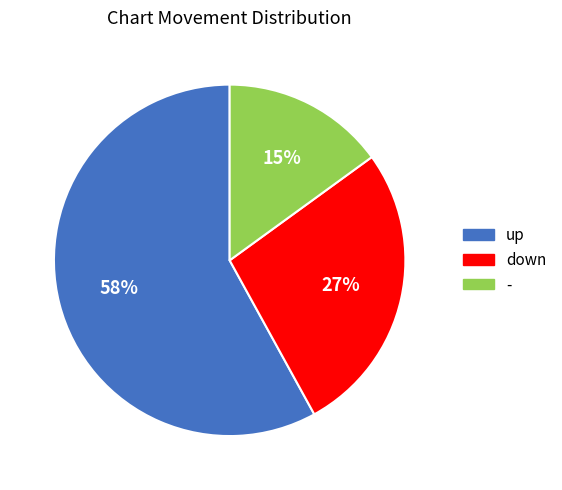

Is it true that down is 27% of the pie?

True